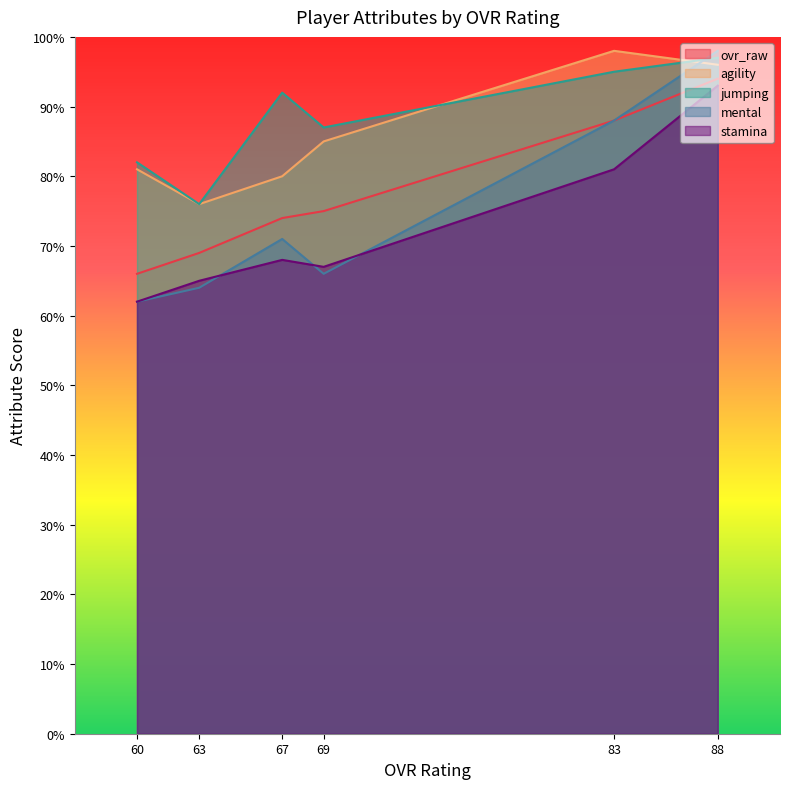

Which series has the largest total across all categories?

jumping